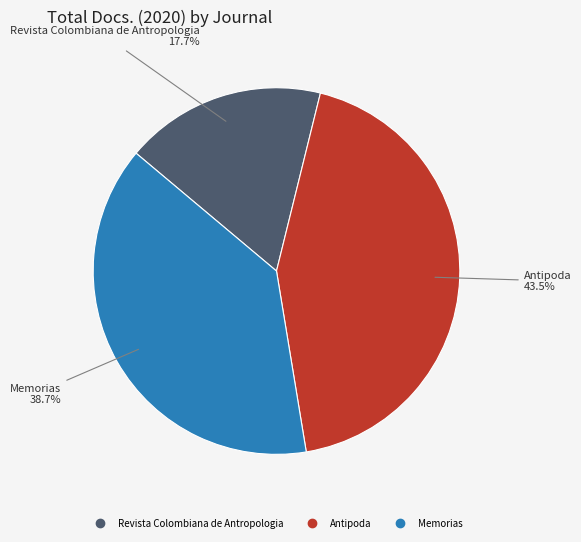

Which has a higher value, Revista Colombiana de Antropologia or Antipoda?

Antipoda